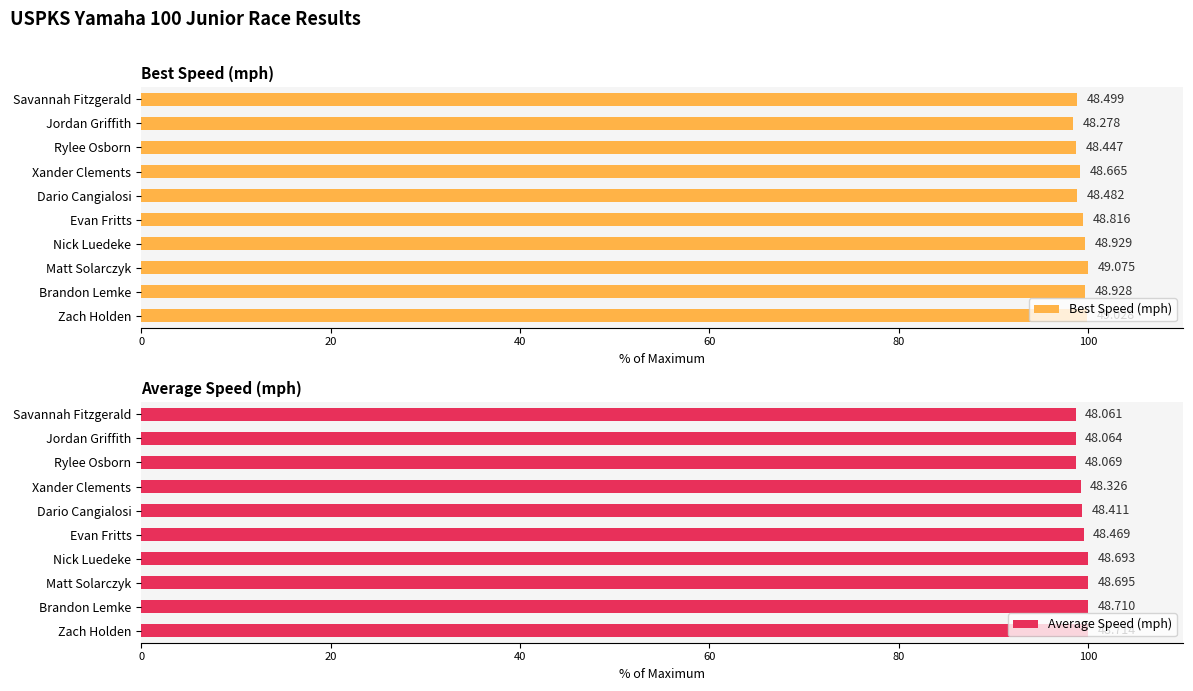

List the series in order of their overall mean, lowest first.

Best Speed (mph), Average Speed (mph)